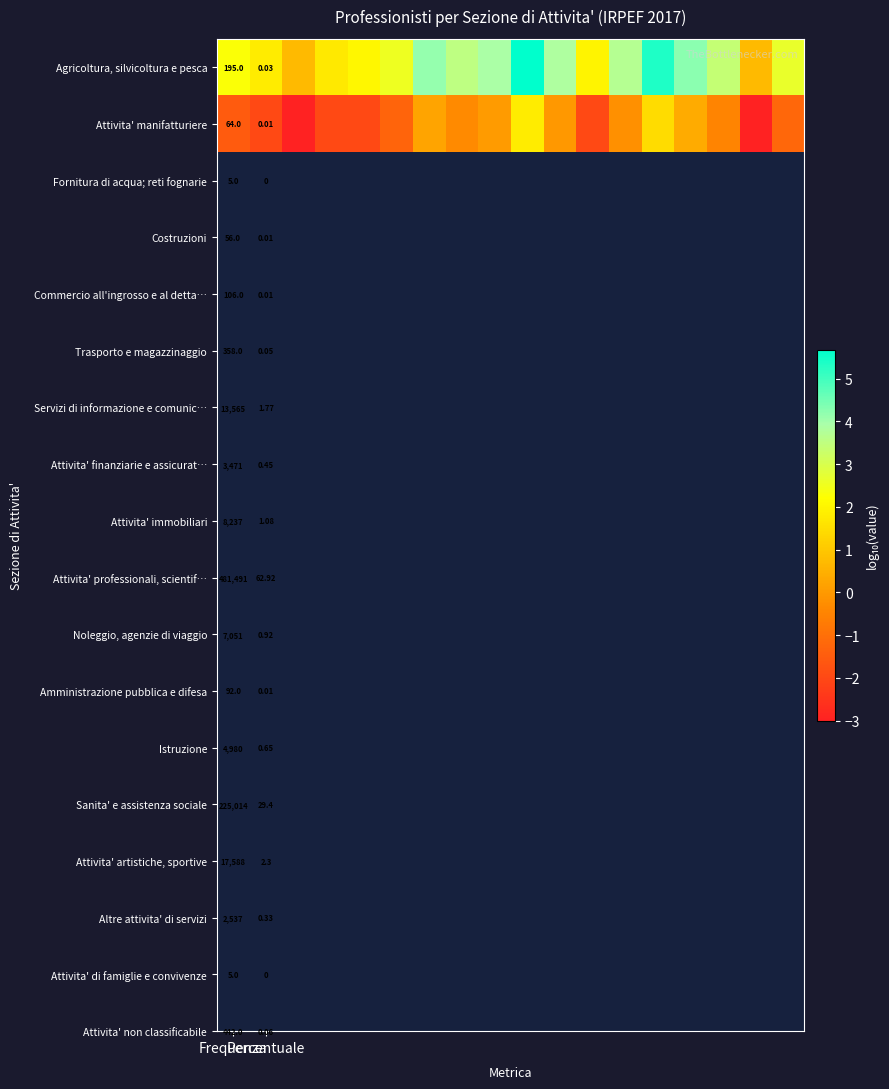

What is the total value across all series at Frequenza?

259.0